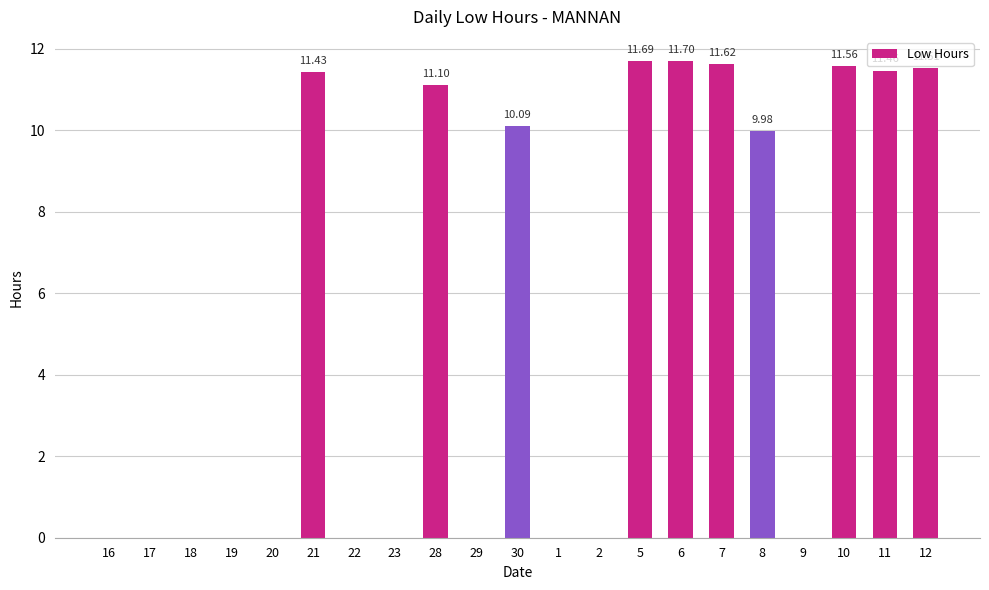

What is the change in value from 23 to 12?

+11.5